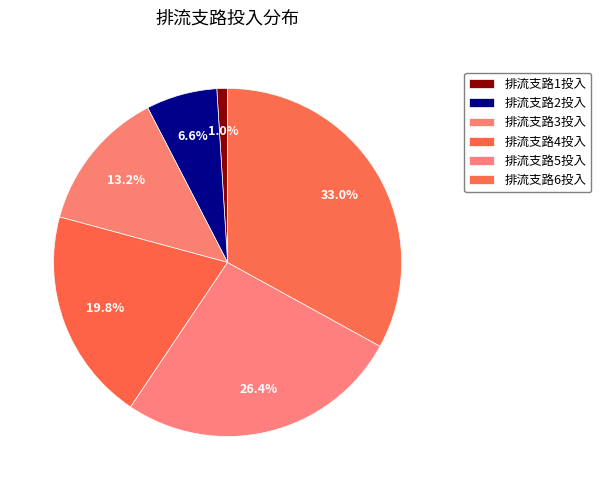

Rank the categories by value from lowest to highest.

排流支路1投入, 排流支路2投入, 排流支路3投入, 排流支路4投入, 排流支路5投入, 排流支路6投入